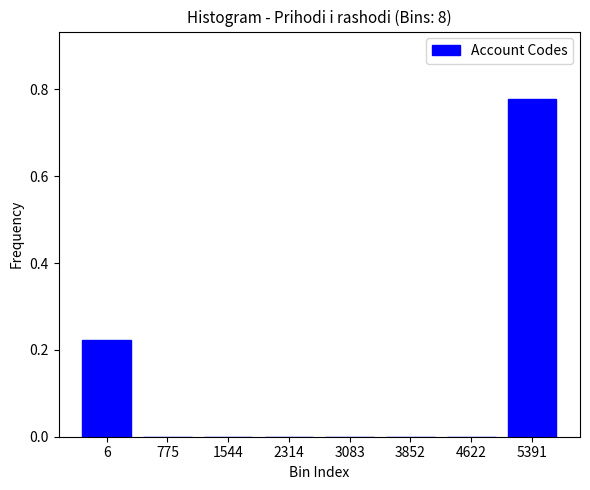

Which label corresponds to the largest value in the chart?

5391